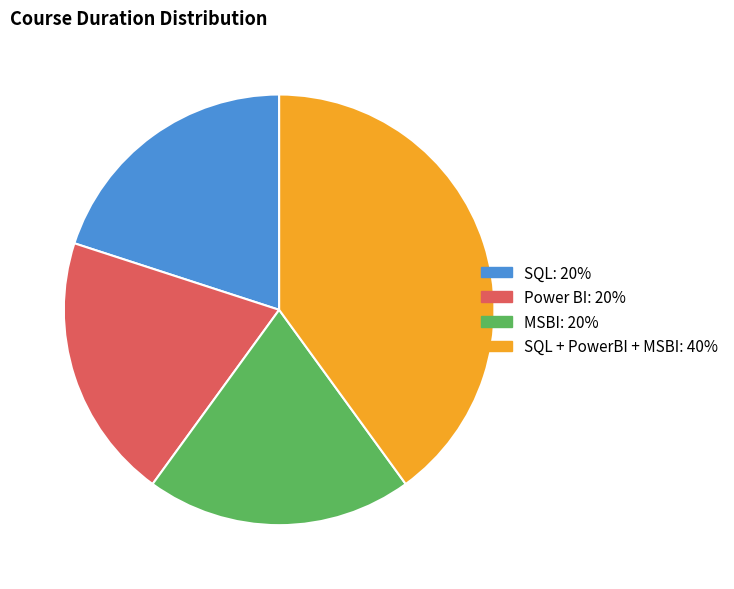

Does any single category account for the majority?

No